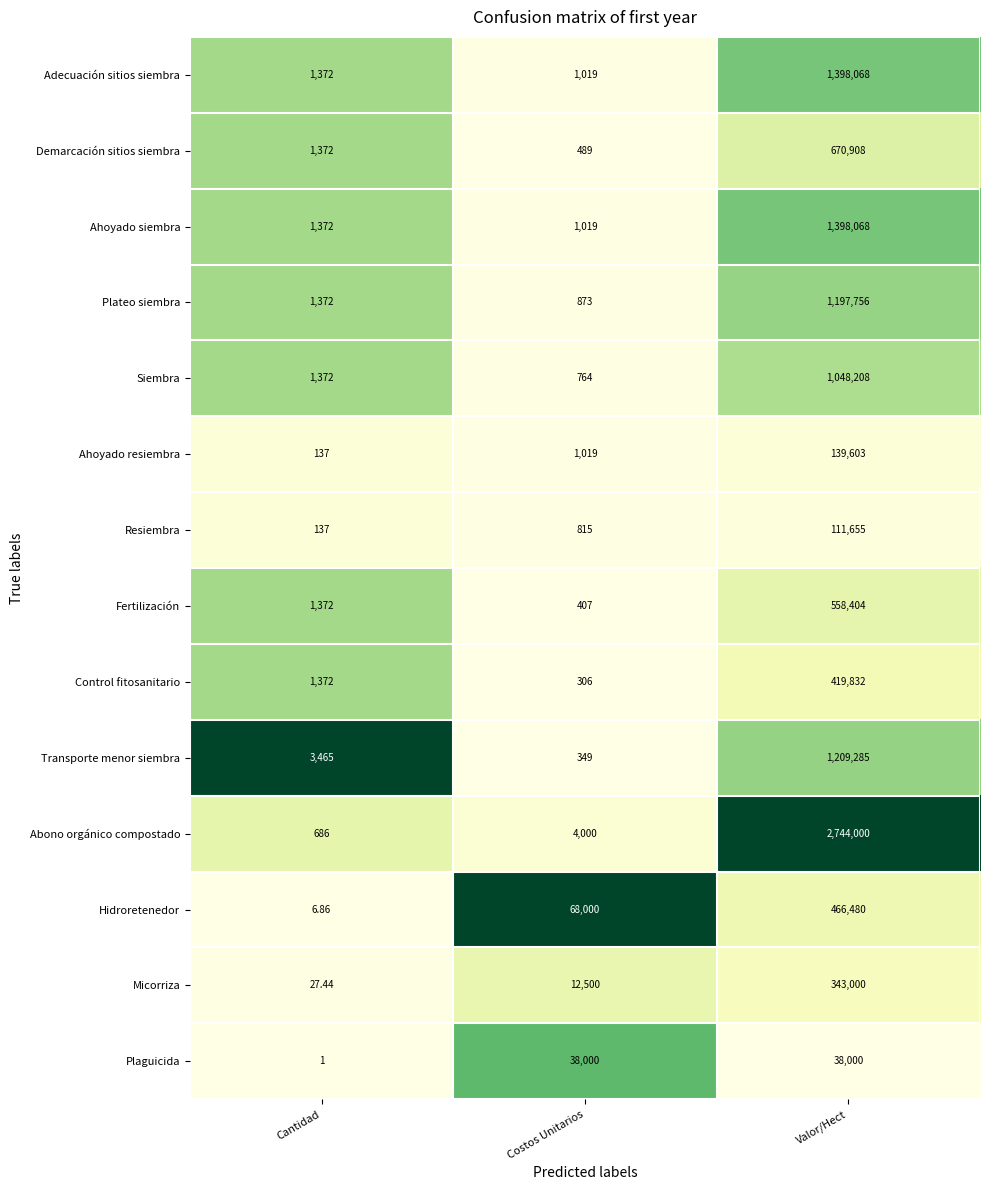

Which series has the largest range (max minus min)?

Abono orgánico compostado